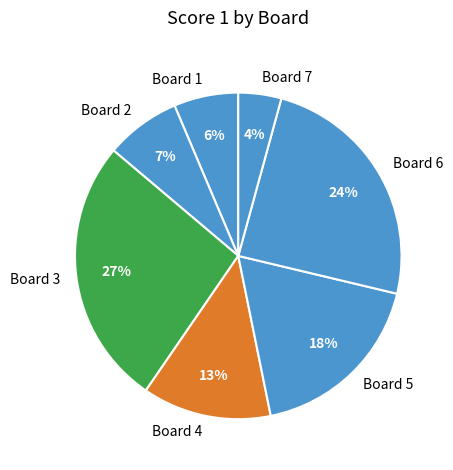

Is it true that Board 1 is 6% of the pie?

True